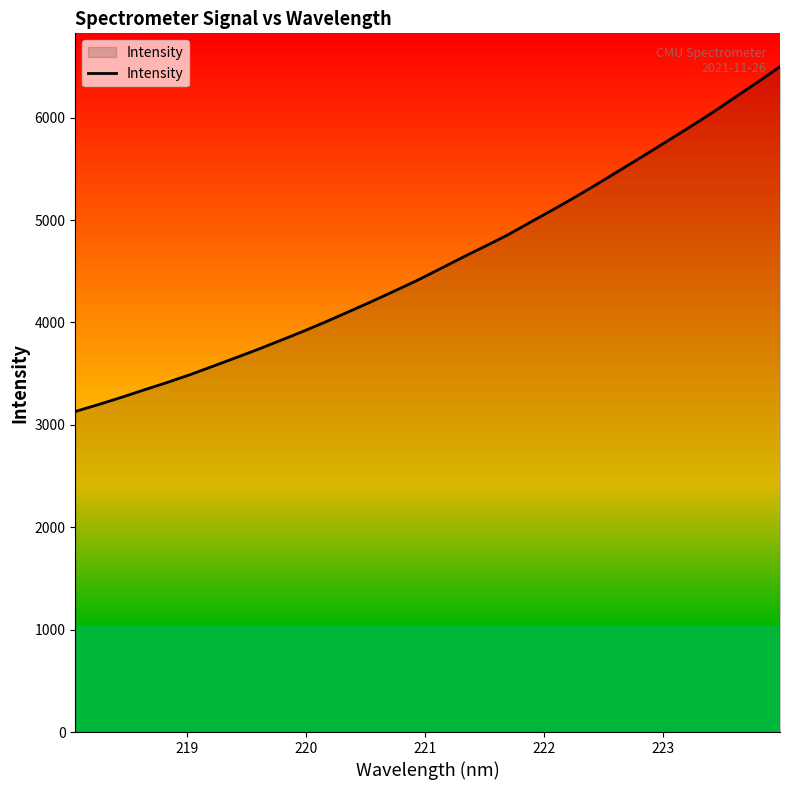

What is the difference between the second highest and second lowest values?

3147.7